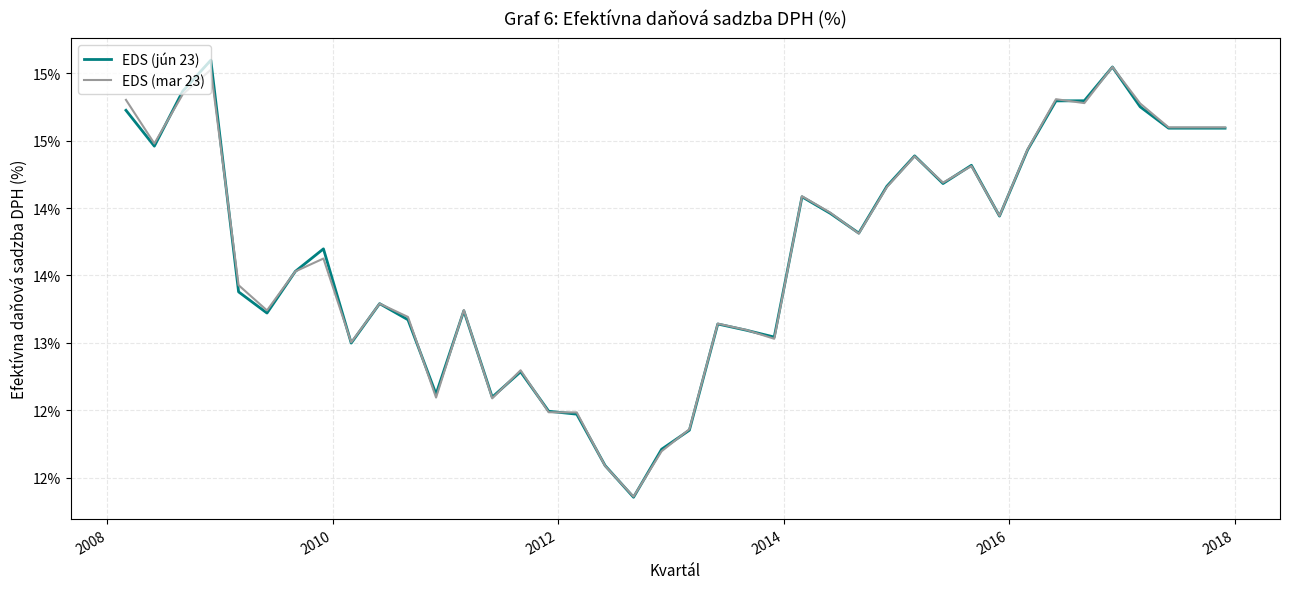

Which series has the largest range (max minus min)?

EDS (jún 23)